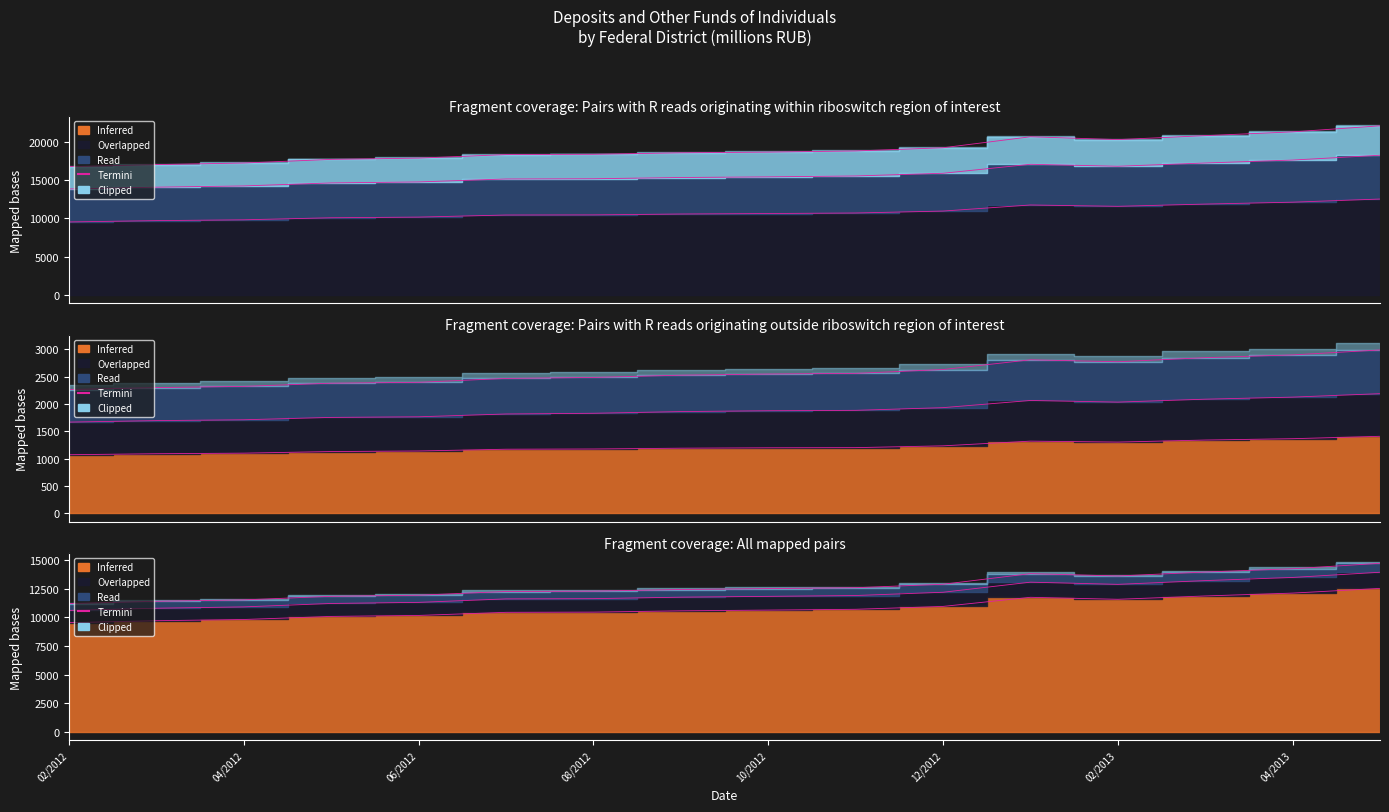

How many data points are less than 12503?

8